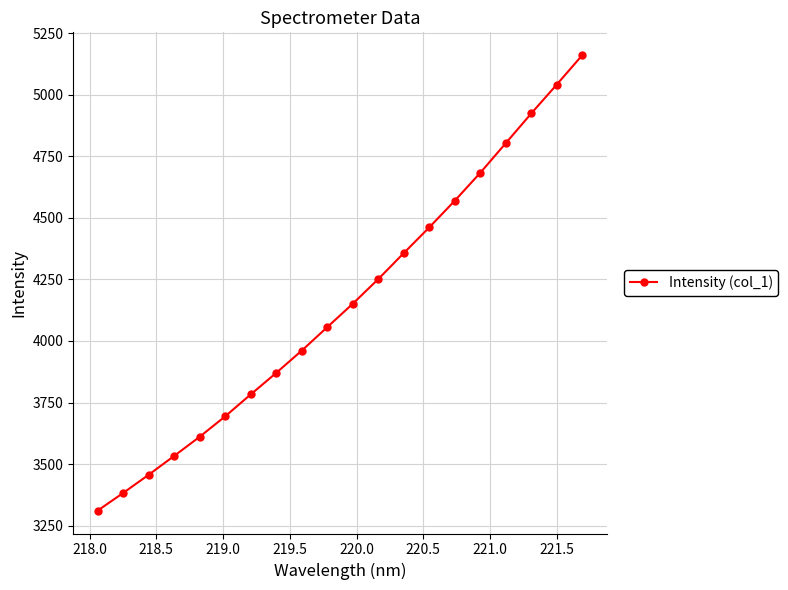

What is the difference between the maximum and minimum values?

1849.7